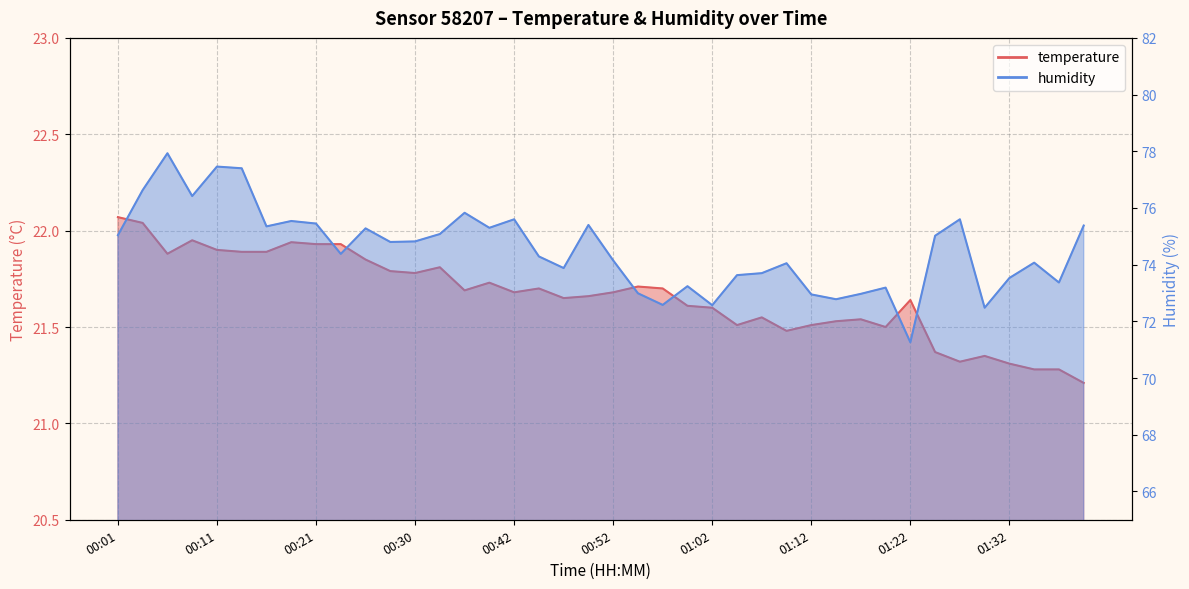

In humidity, how many points are higher than both neighbors (excluding endpoints)?

12